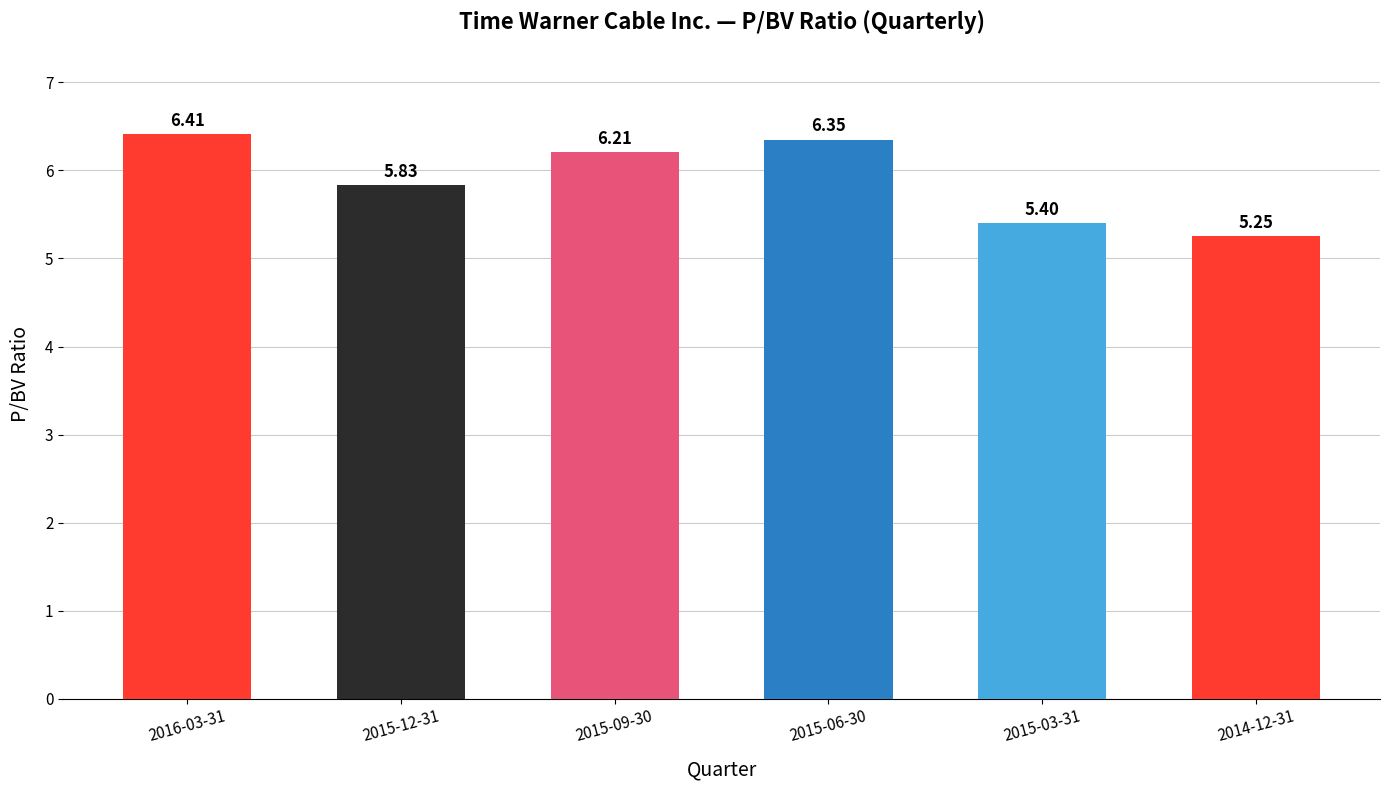

What is the sum of all values?

35.5